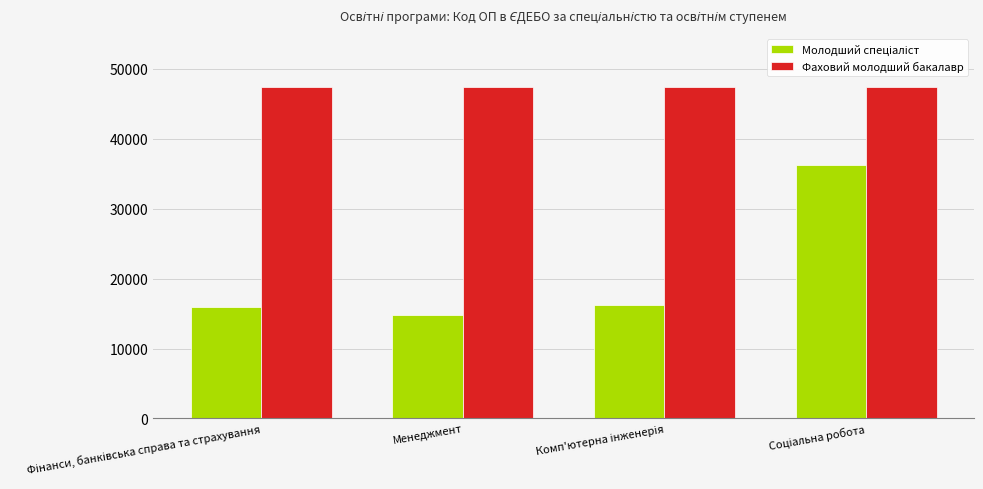

What is the minimum value shown in the chart?

14794